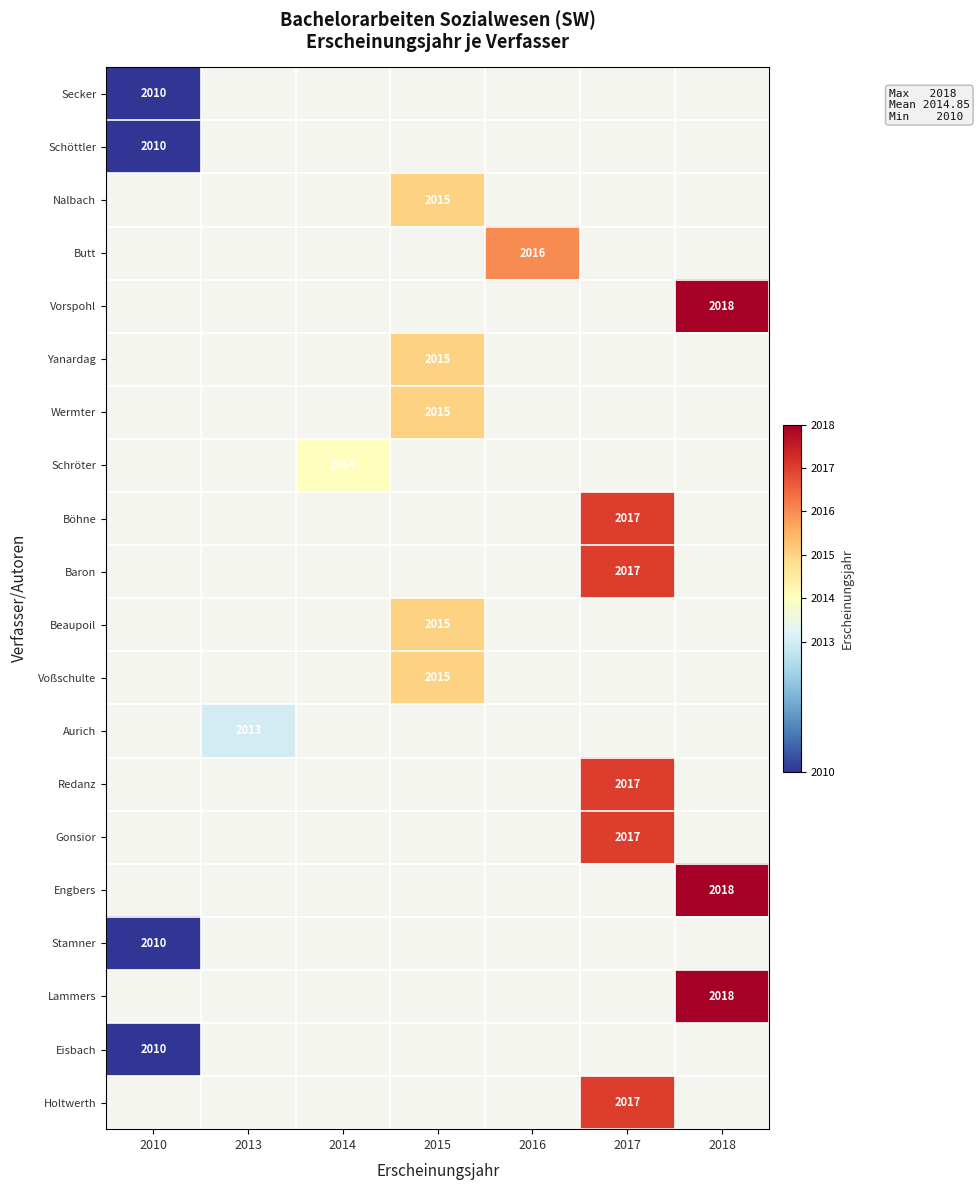

Which series has the largest range (max minus min)?

Secker